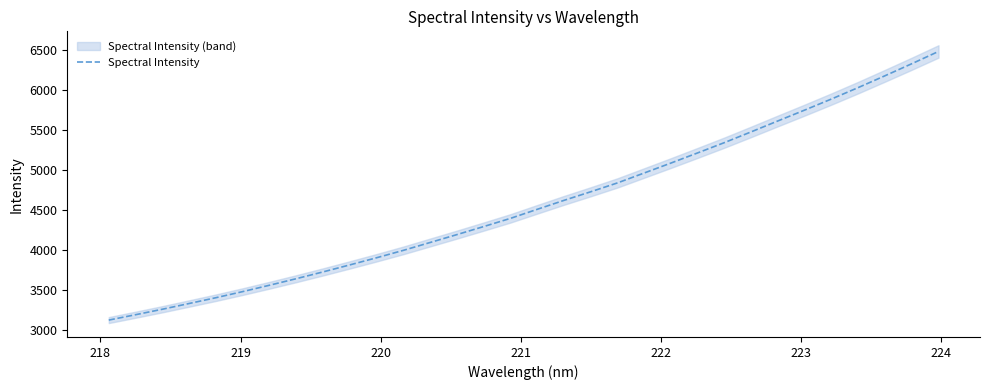

What is the lowest value of the Spectral Intensity series?

3122.5